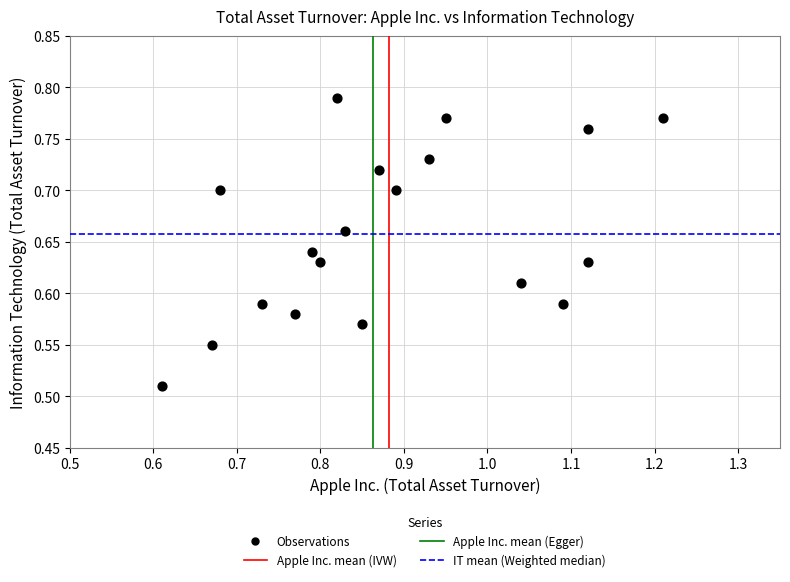

What is the range of Y values (max minus min)?

0.3